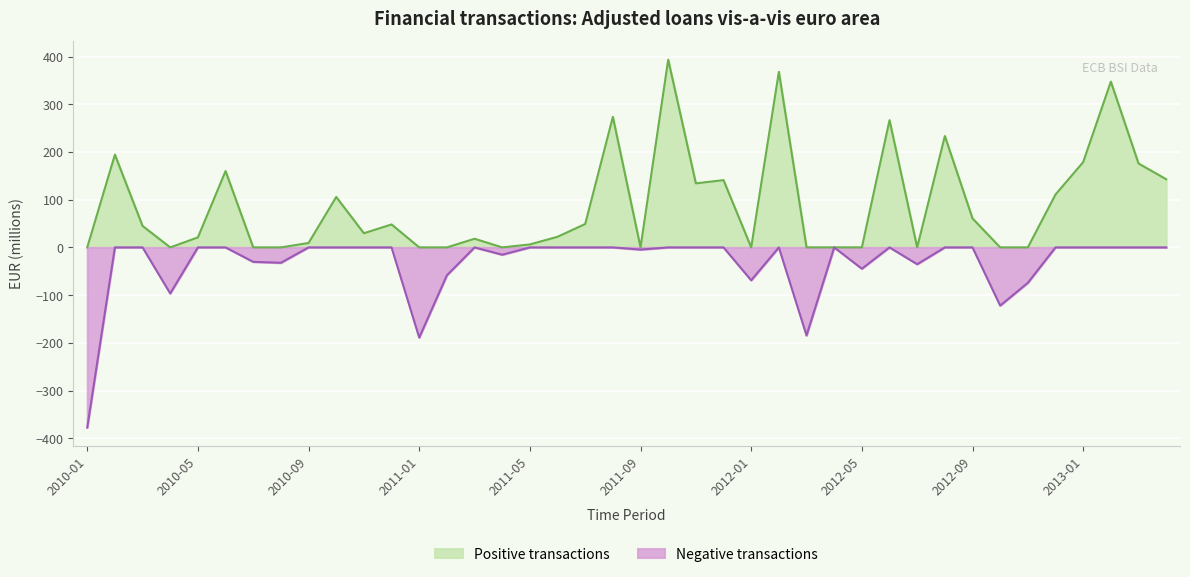

Reading left to right, list all the values displayed in this chart.

2010-01=-377.5	2010-02=194.3	2010-03=45.0	2010-04=-96.5	2010-05=21.0	2010-06=159.9	2010-07=-30.3	2010-08=-32.2	2010-09=9.3	2010-10=105.8	2010-11=29.7	2010-12=48.1	2011-01=-188.9	2011-02=-58.4	2011-03=18.1	2011-04=-15.3	2011-05=6.2	2011-06=22.3	2011-07=49.1	2011-08=273.6	2011-09=-4.6	2011-10=393.4	2011-11=134.2	2011-12=141.0	2012-01=-68.9	2012-02=367.8	2012-03=-184.5	2012-04=0.1	2012-05=-44.6	2012-06=266.6	2012-07=-35.2	2012-08=233.4	2012-09=60.7	2012-10=-121.9	2012-11=-74.2	2012-12=110.9	2013-01=178.8	2013-02=347.4	2013-03=175.9	2013-04=142.9